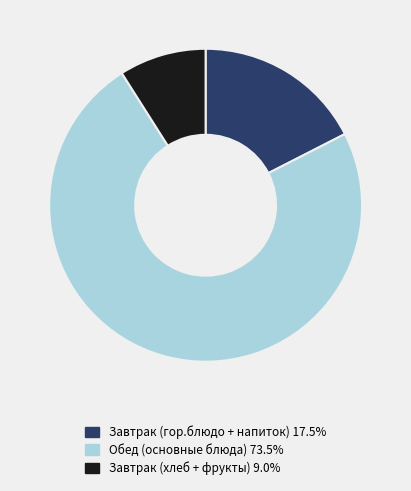

Is there any slice that represents more than half of the pie?

Yes